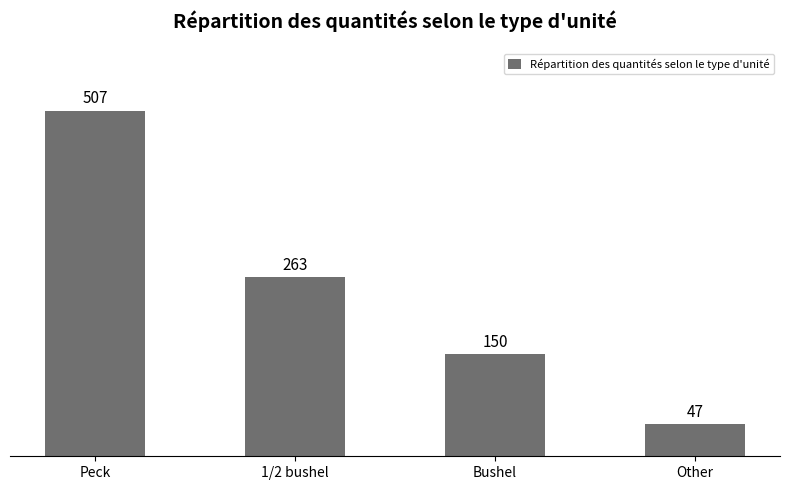

List the labels in order of value, largest first.

Peck, 1/2 bushel, Bushel, Other